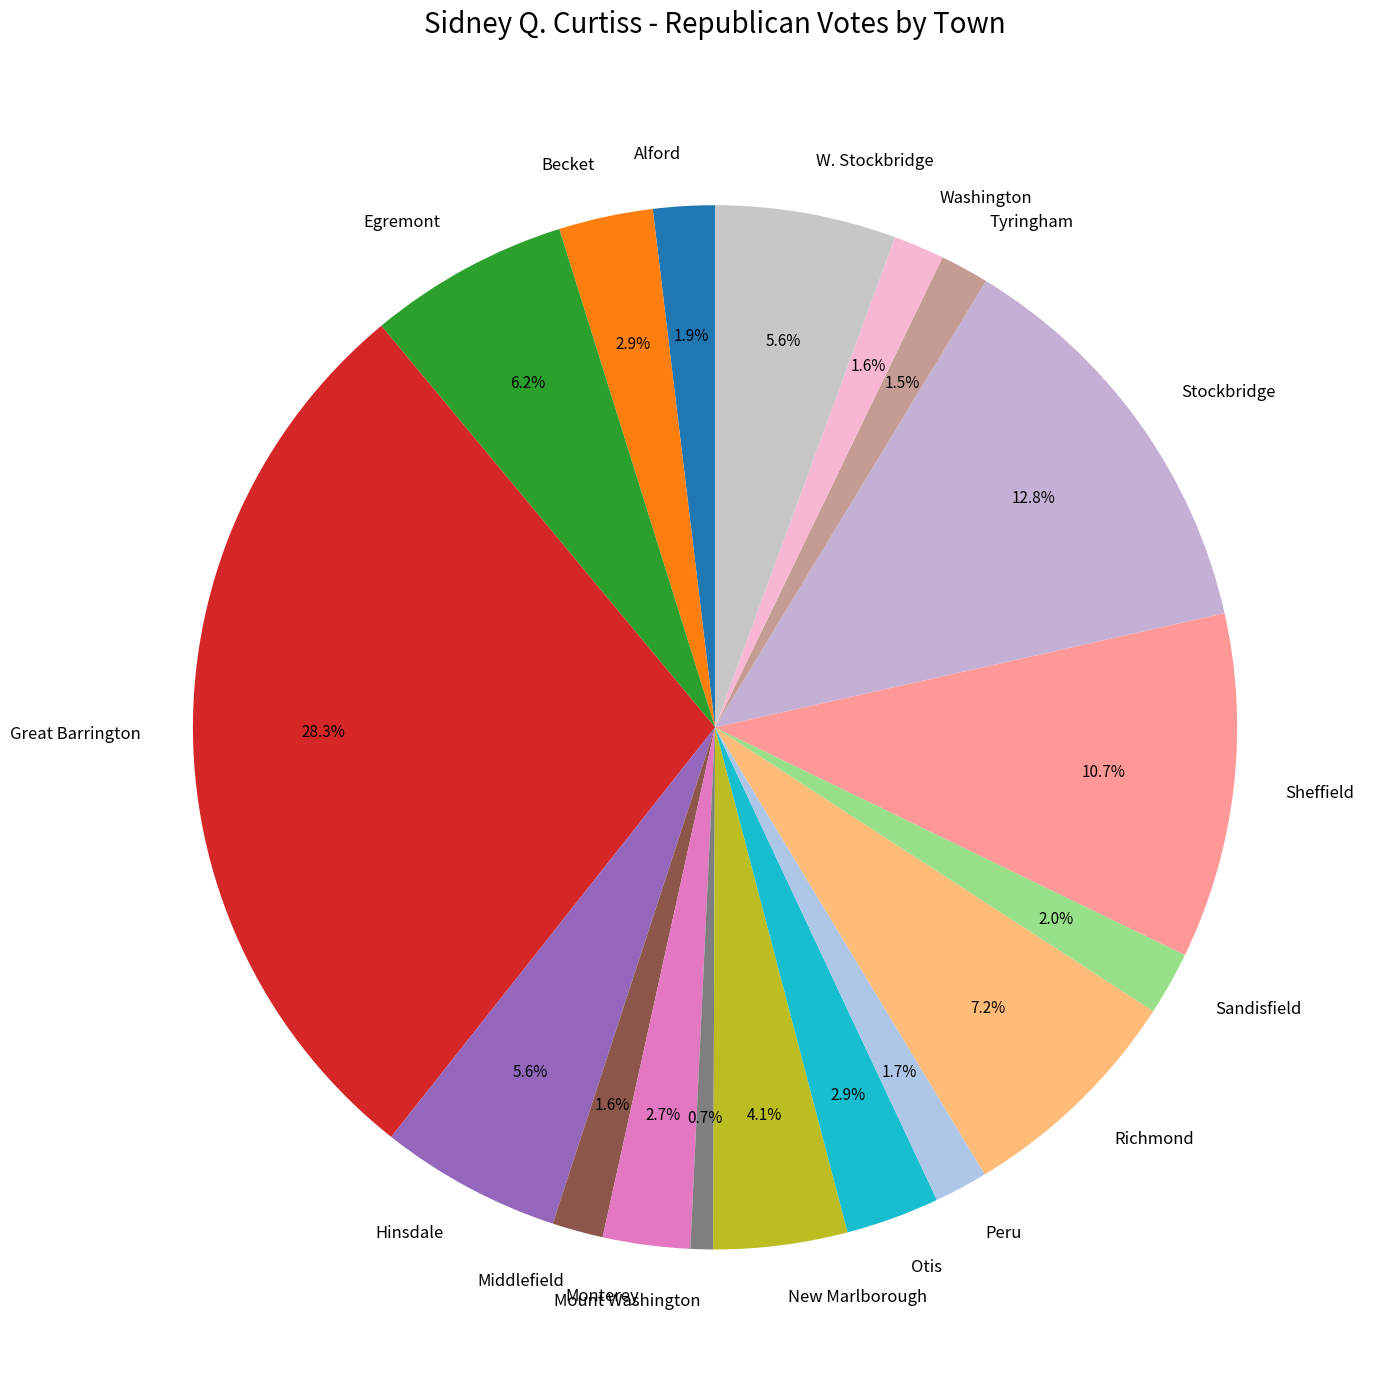

To the nearest percent, what is the difference between the largest and smallest slice percentages?

28%